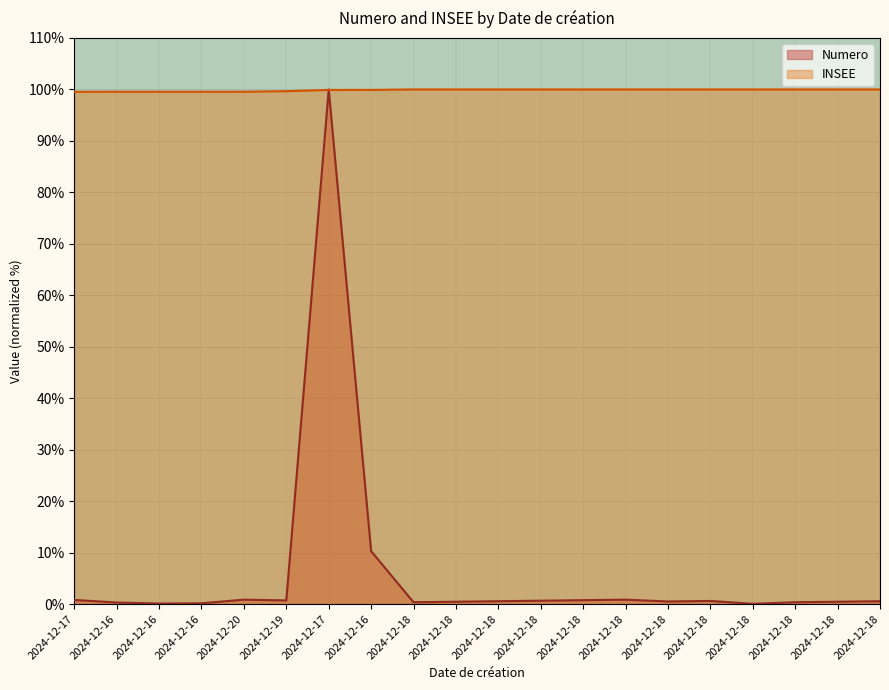

True or false: INSEE and Numero cross at least once.

True